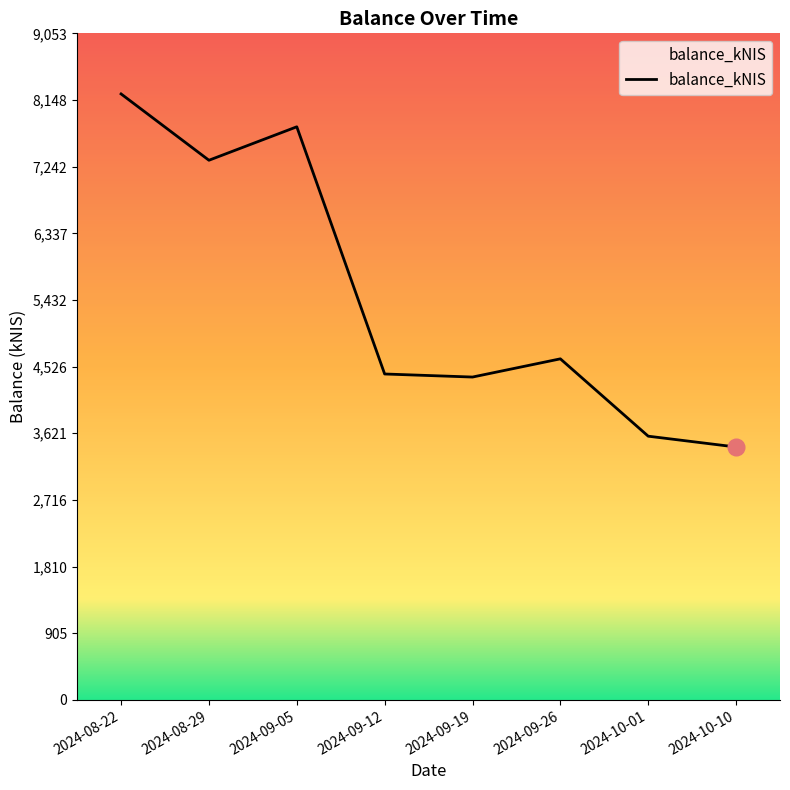

Is it true that the value at 2024-09-26 is 4632.6?

True